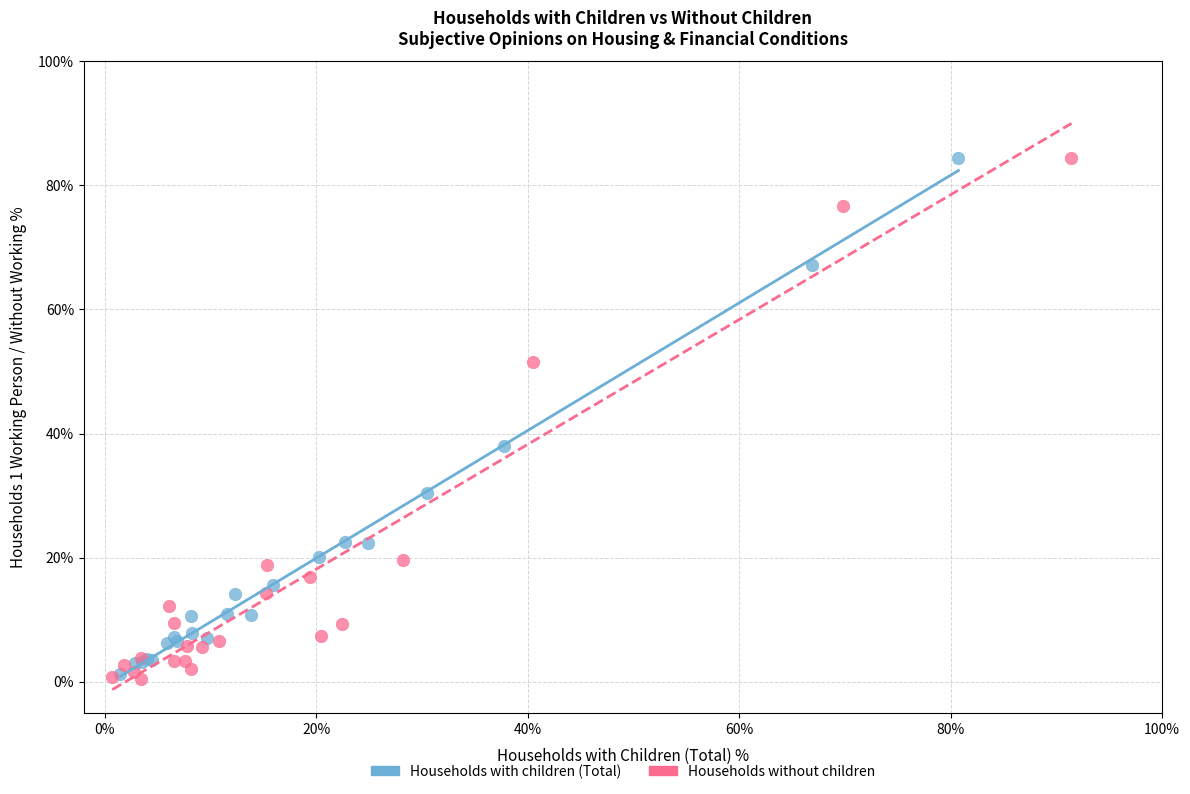

What are all the series names shown in the legend?

Households with children (Total), Households without children